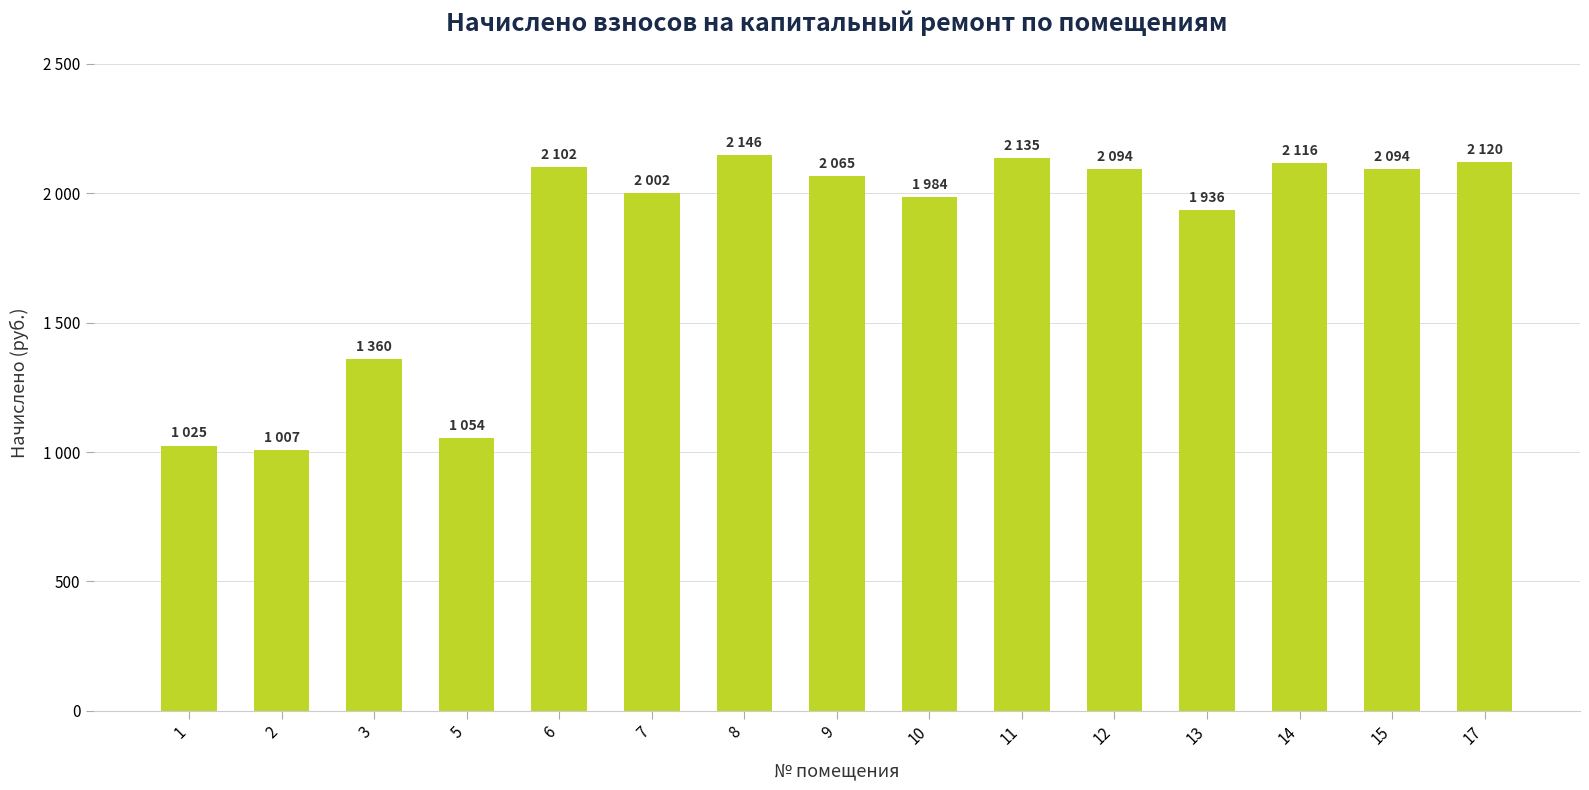

Are the bars horizontal?

No